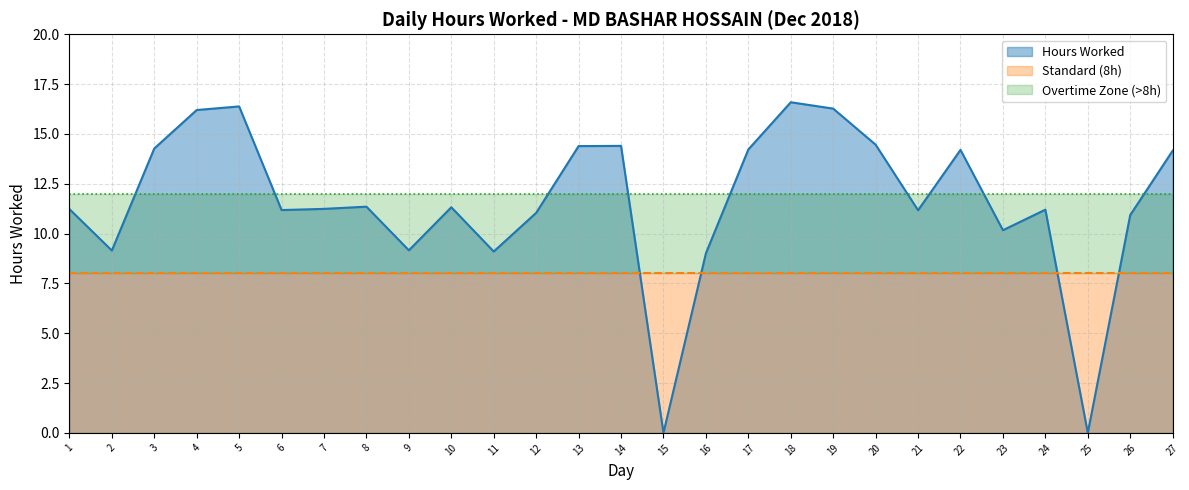

Where is the first local minimum?

2